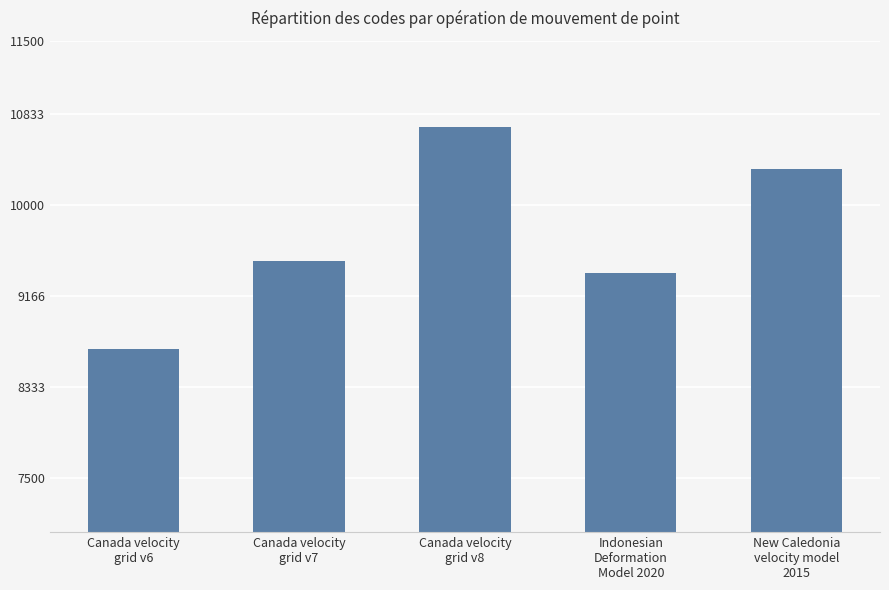

True or false: the data shows 9483 at Canada velocity
grid v7.

True